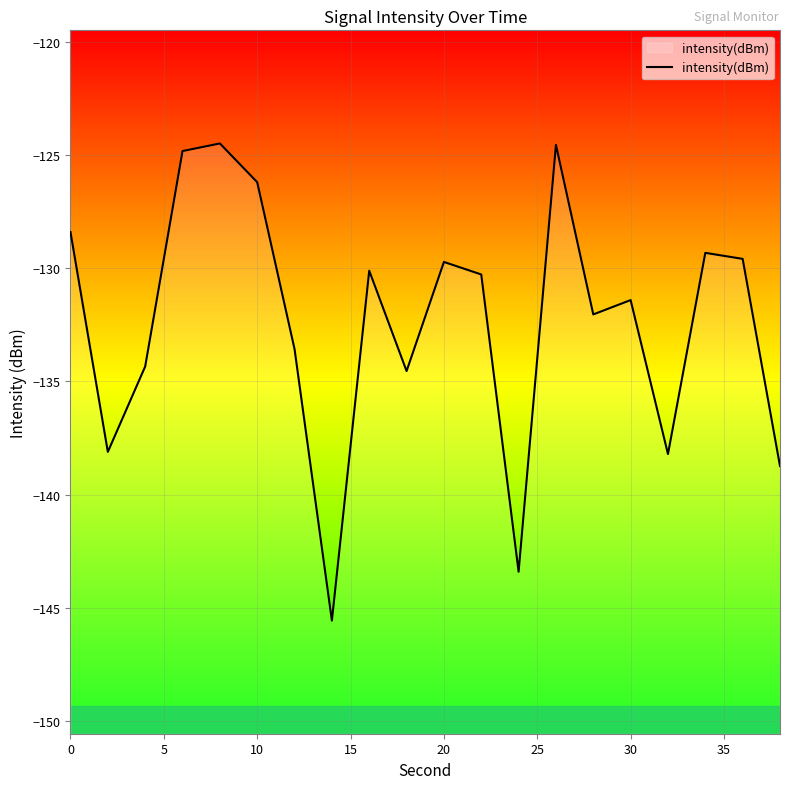

What is the difference between the second highest and second lowest values?

18.9